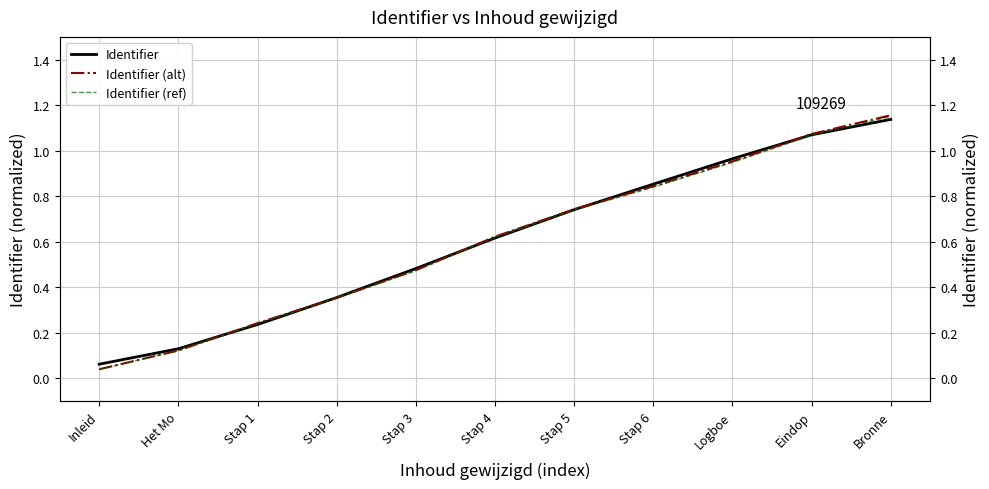

Which series changed the most between Stap 5 and Logboe?

Identifier